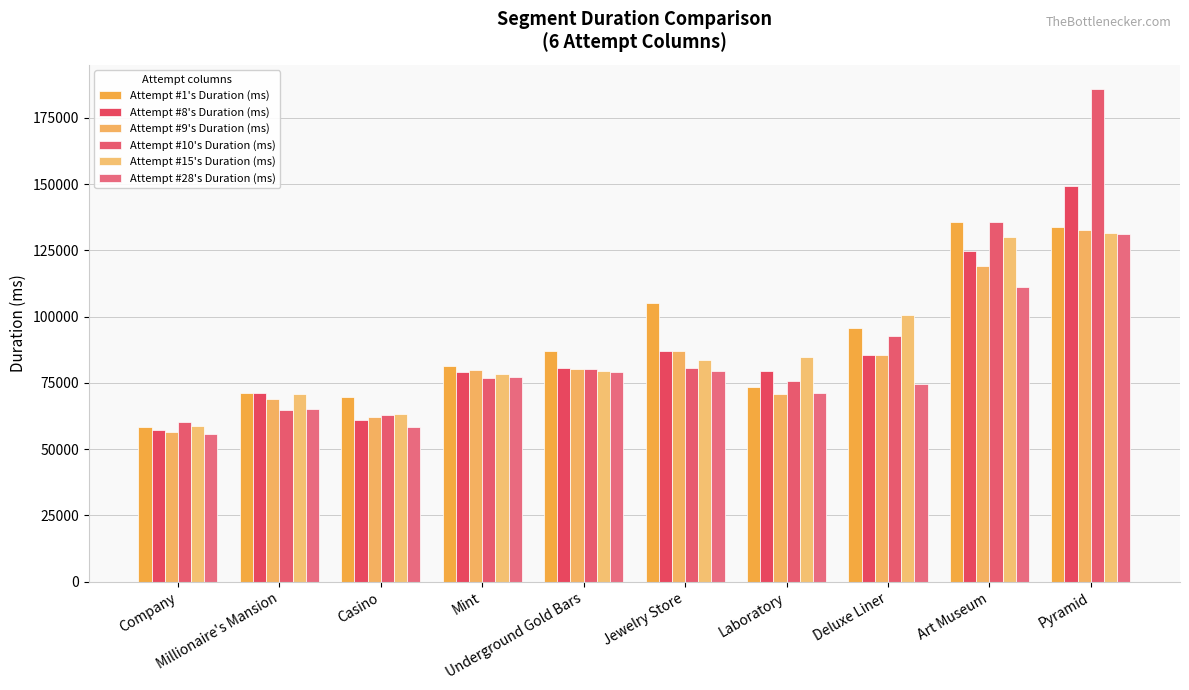

Which series changed the most between Mint and Art Museum?

Attempt #10's Duration (ms)